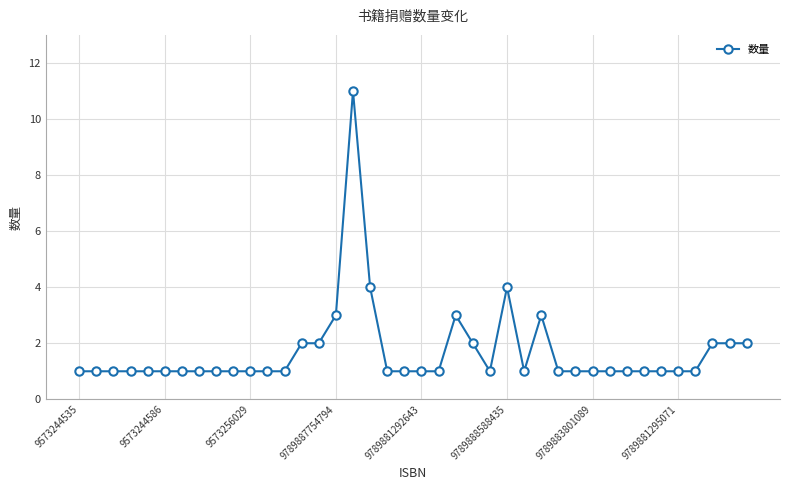

Is this an area chart (filled region under the line)?

No